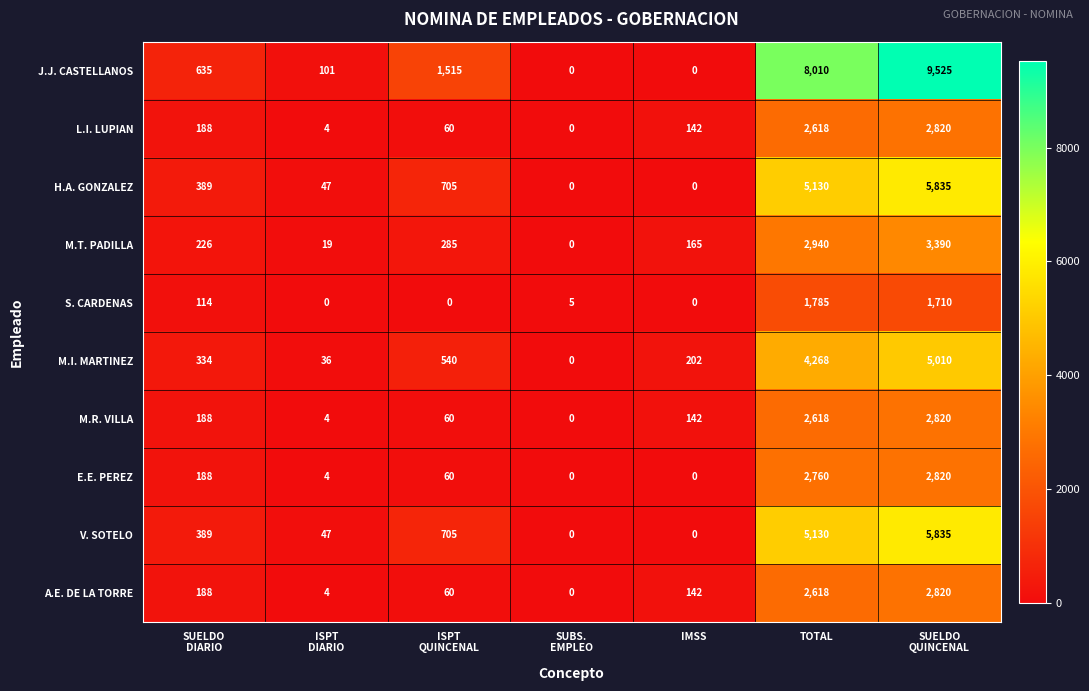

What is the difference between the maximum and minimum values in the H.A. GONZALEZ series?

5835